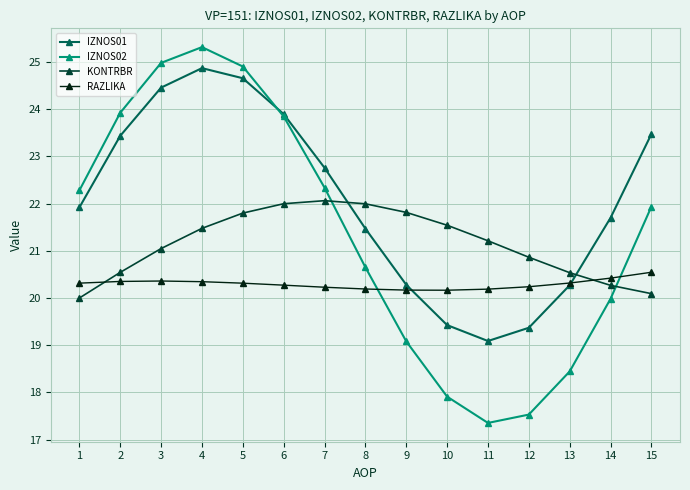

Where do RAZLIKA and IZNOS02 first cross each other?

8 and 9